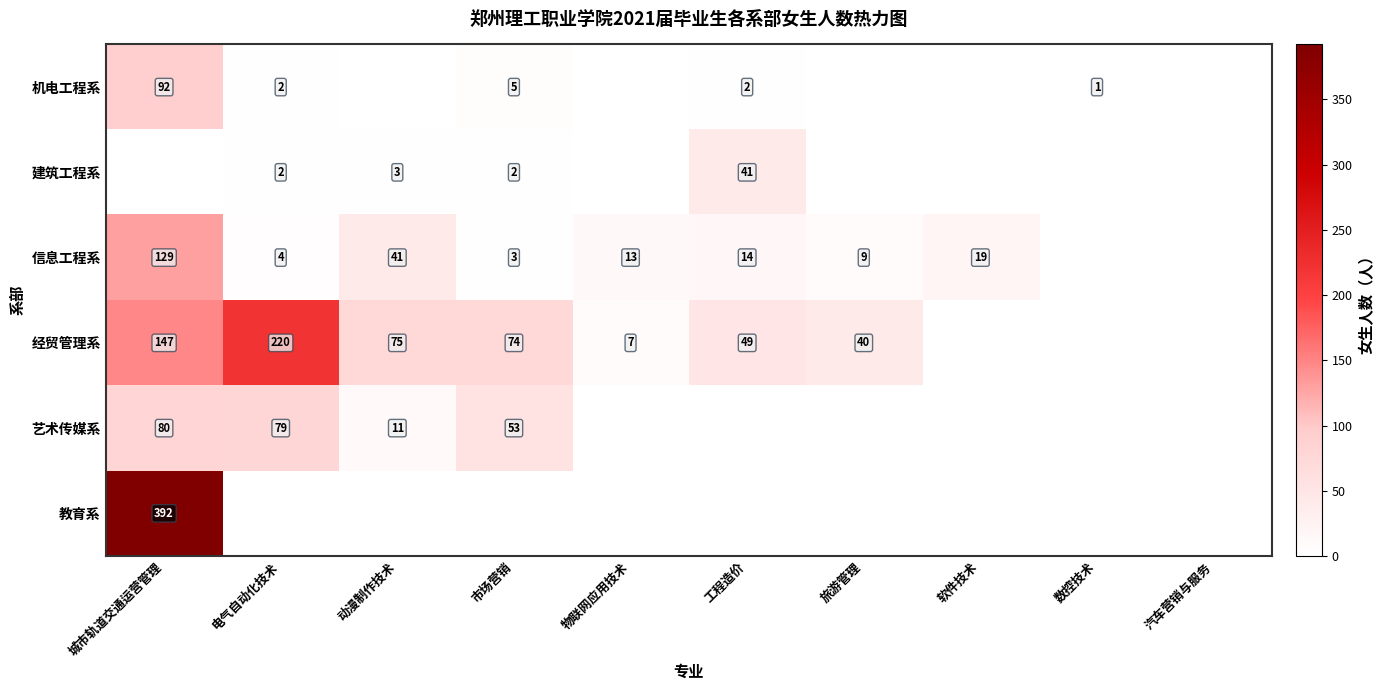

What is the difference between the 机电工程系 values at 电气自动化技术 and 市场营销?

3